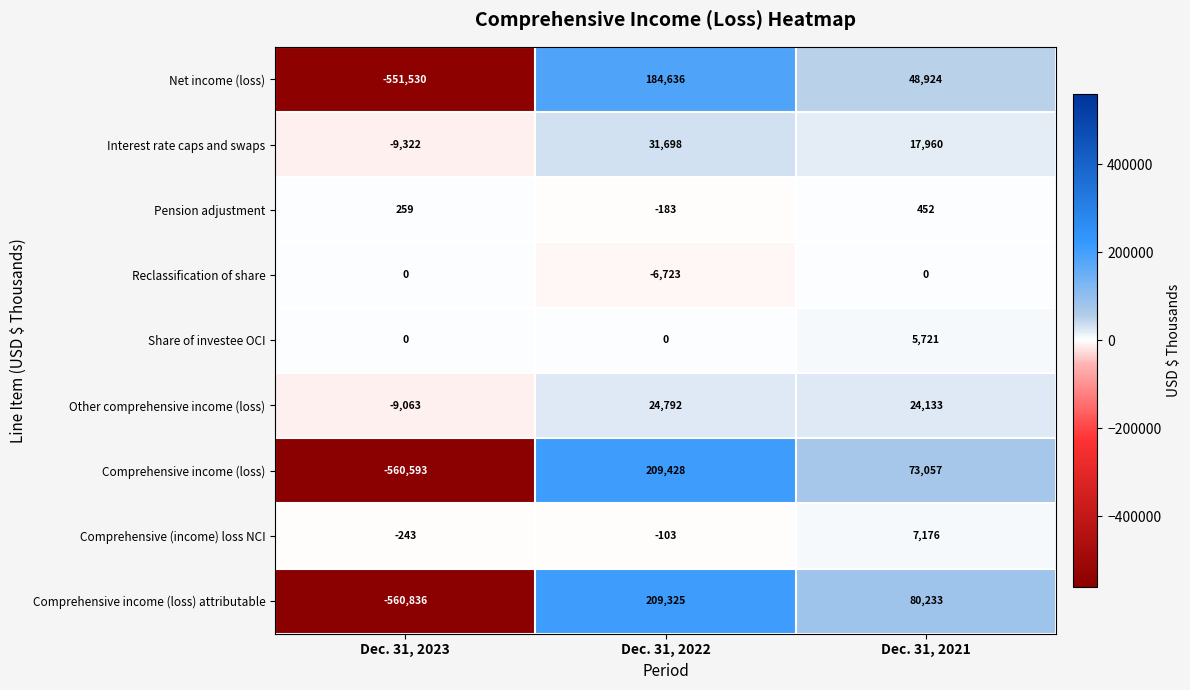

How many negative values does the Other comprehensive income (loss) series have?

1